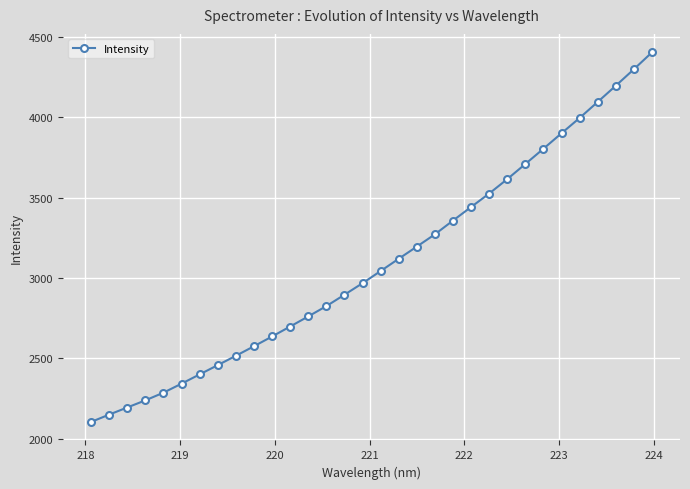

Is this an area chart (filled region under the line)?

No